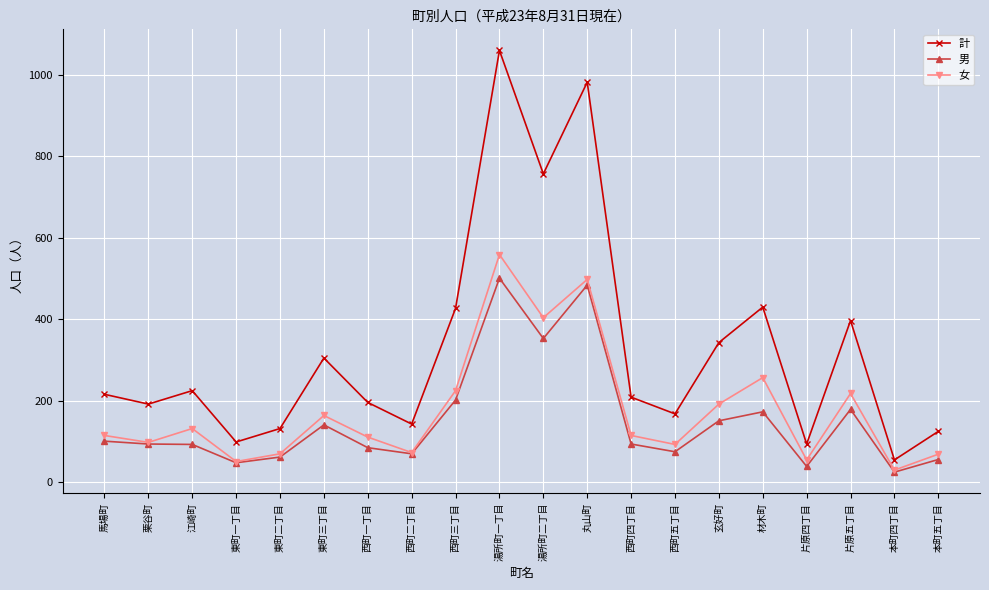

The 計 series shows 1702 at 丸山町. True or false?

False